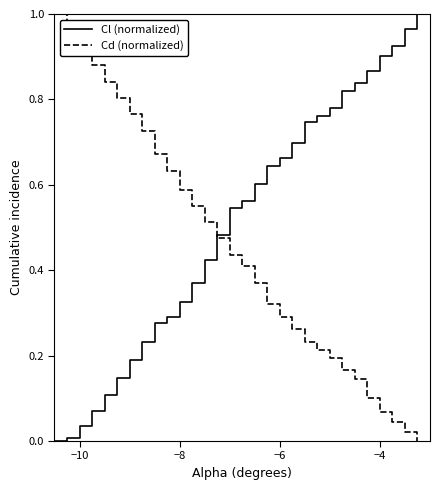

Rank the series by their average value, from highest to lowest.

Cl (normalized), Cd (normalized)